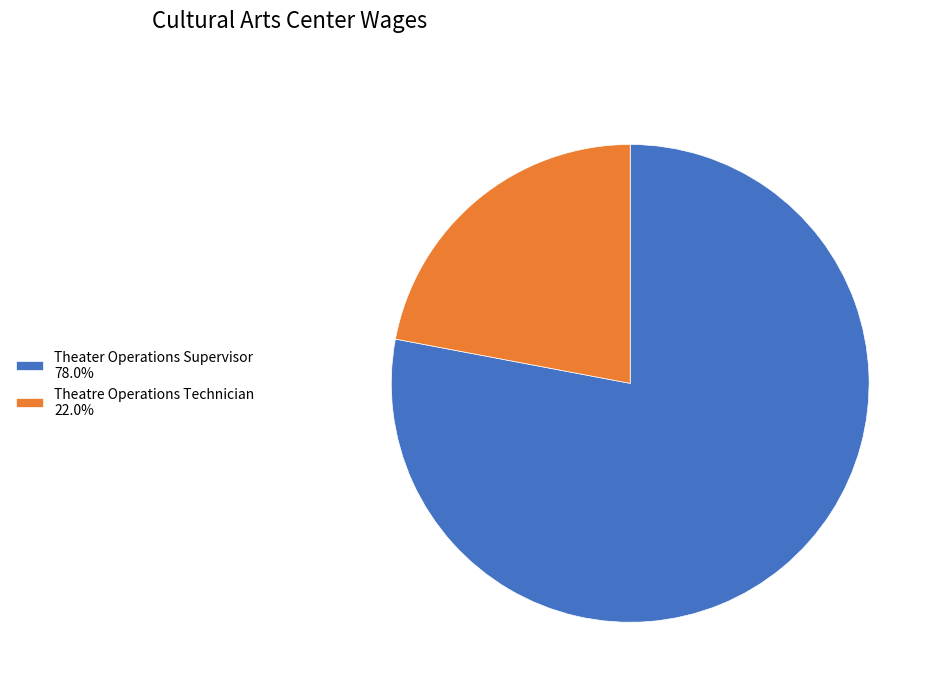

Is Theatre Operations Technician the majority of the pie?

No